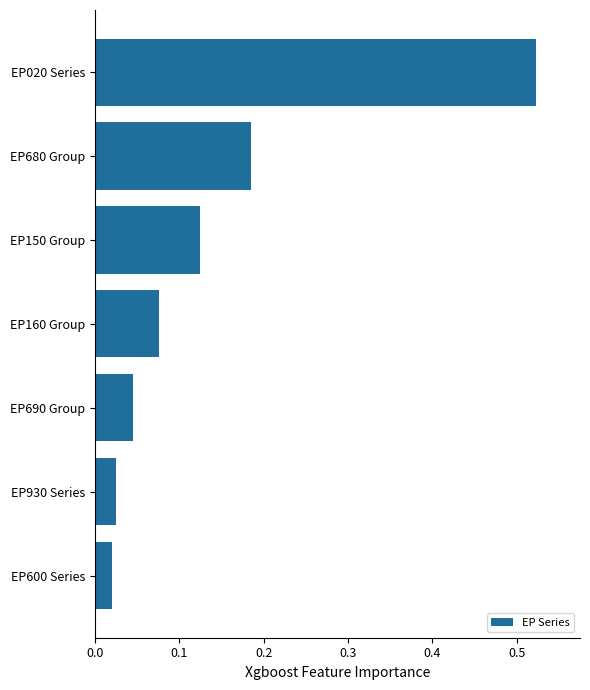

Which category has the highest value across all series?

EP020 Series